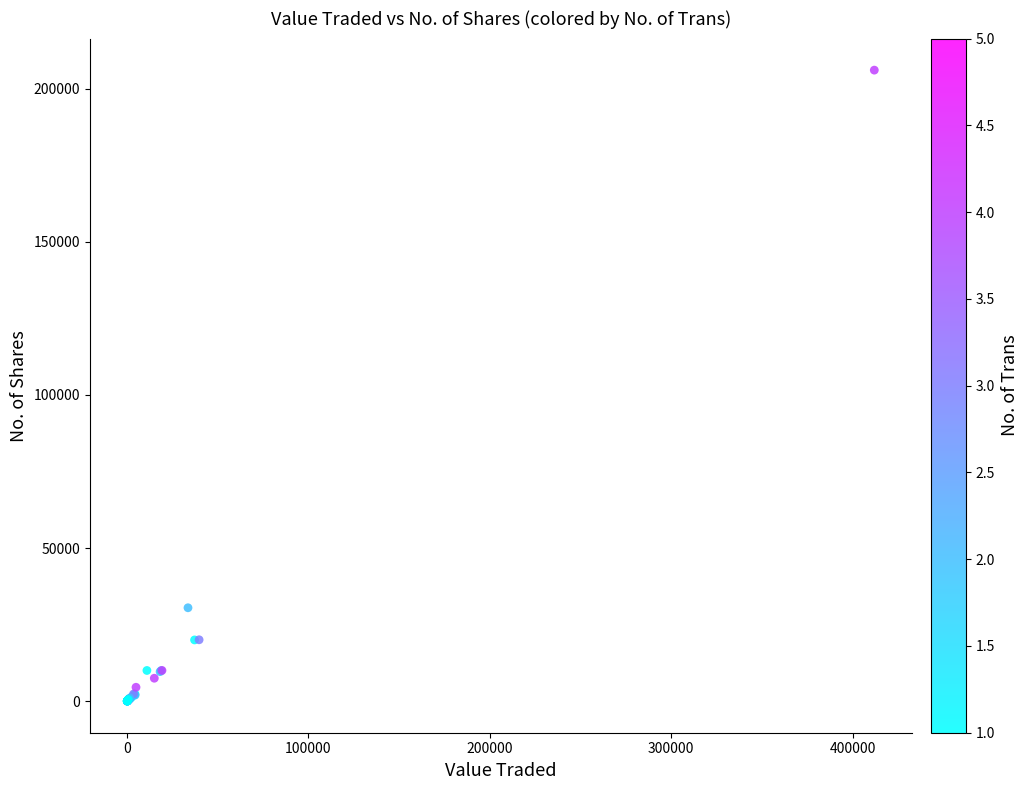

What Y value in the scatter plot is closest to 103005?

30500